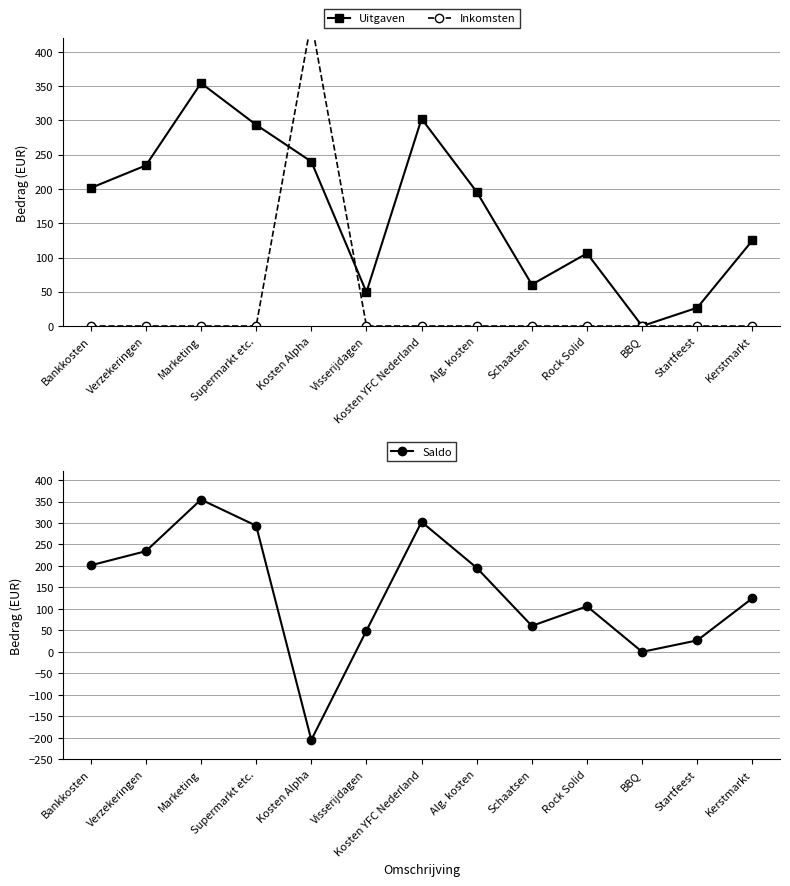

At which category does Uitgaven reach its first local peak?

Marketing